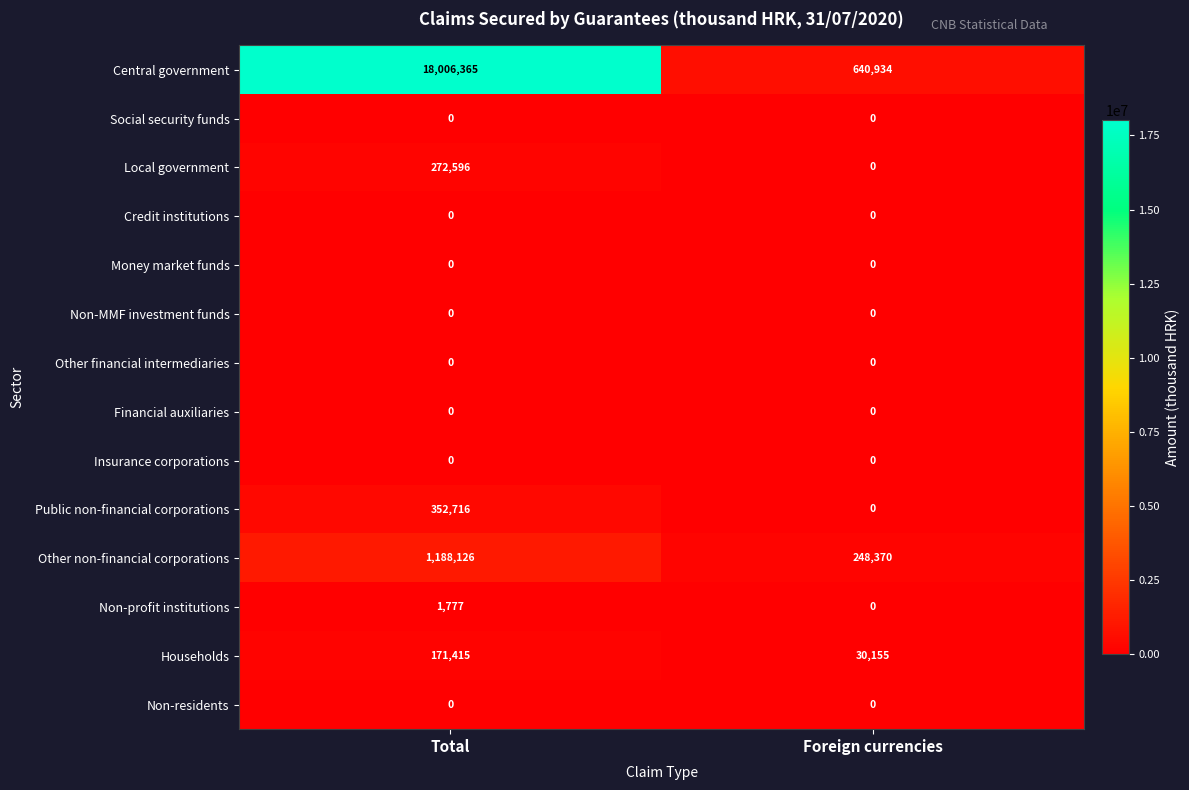

Which series has the largest range (max minus min)?

Central government